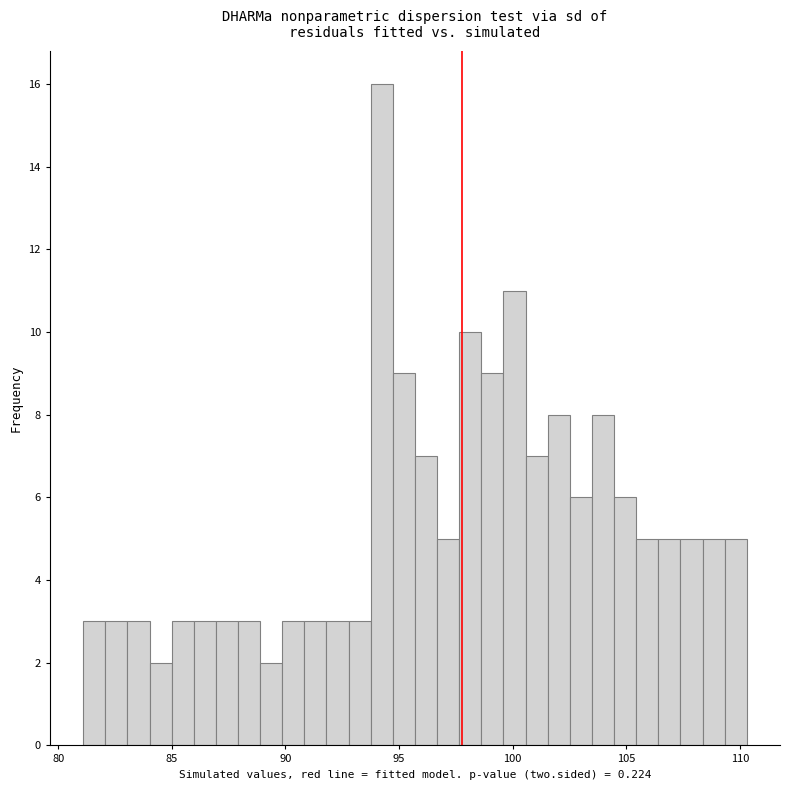

Read against the x-axis, roughly where is the centre of the tallest bar?

94.0